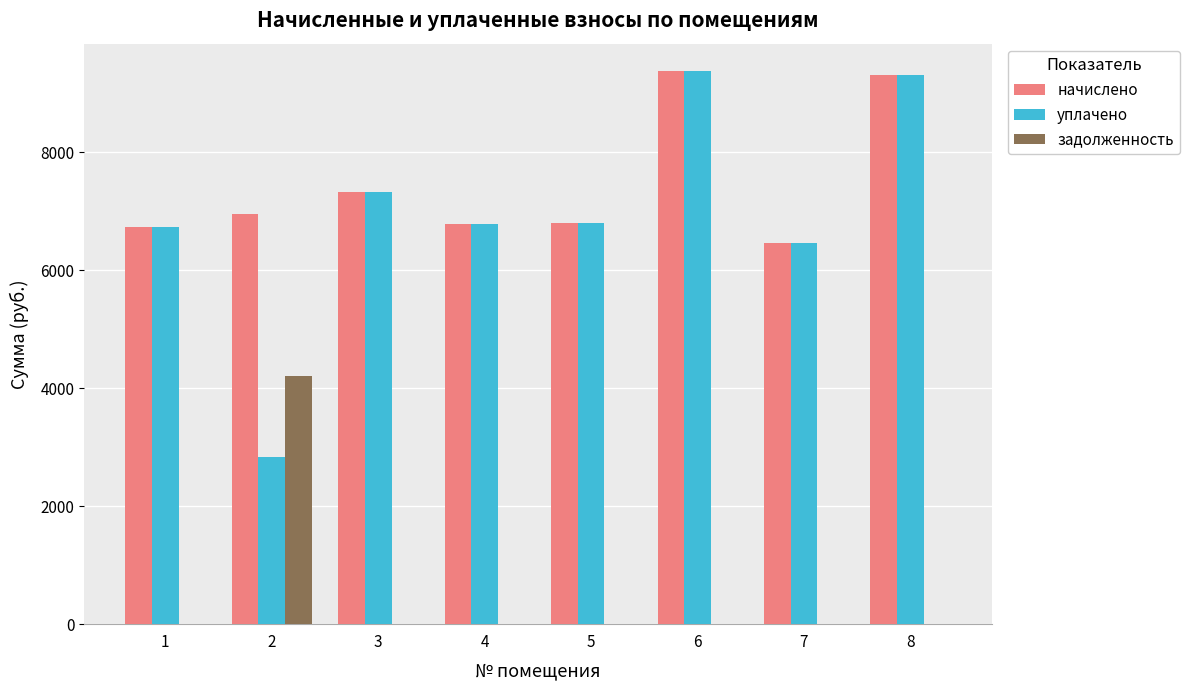

What is the sum of all задолженность values?

4208.5